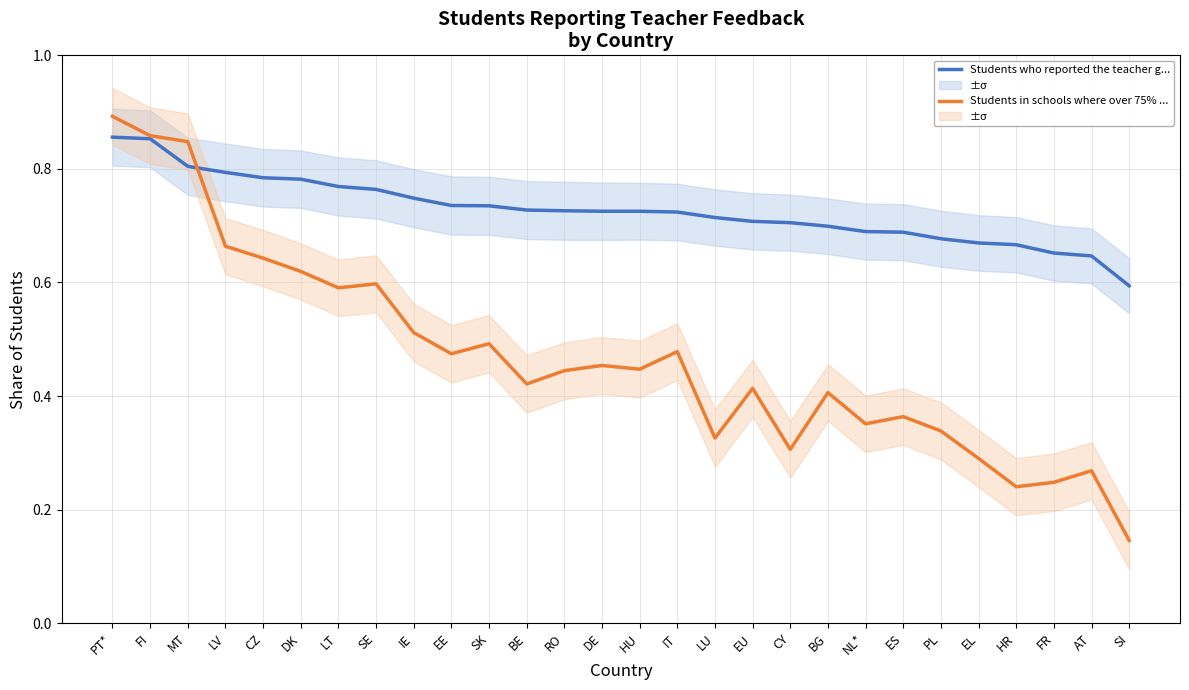

How many Students in schools where over 75% repo.... values are between 0 and 1?

28